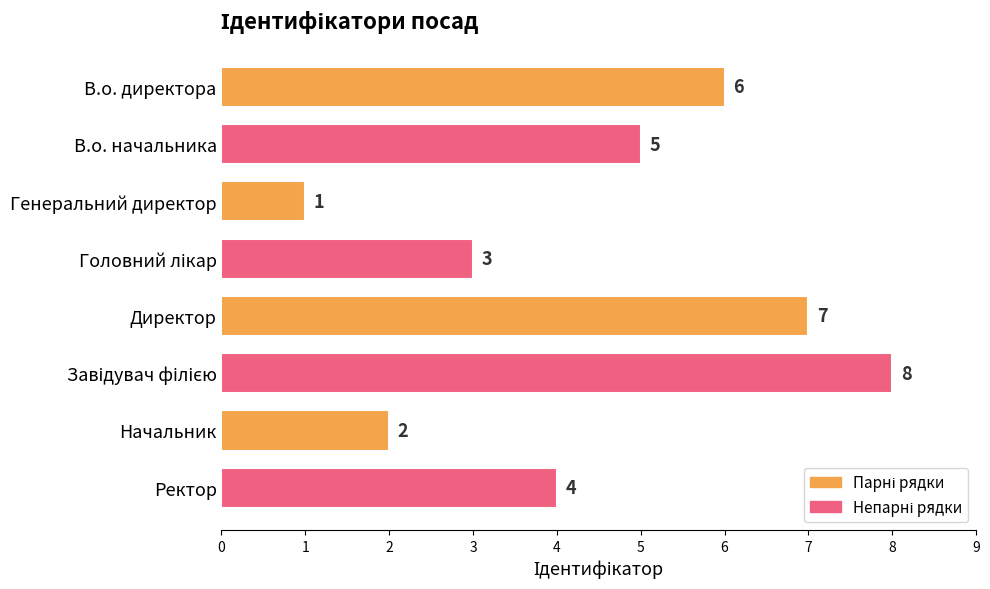

The value at В.о. директора is 6. True or false?

True